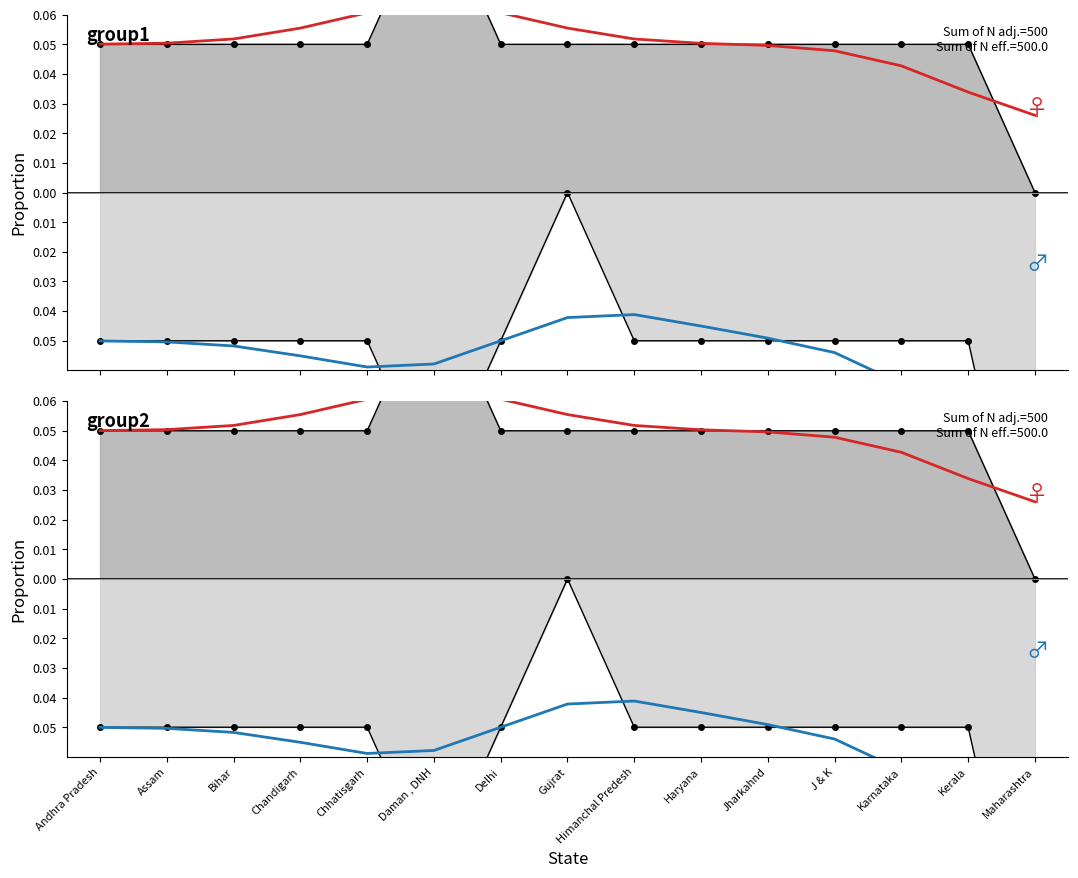

What is the spread (max minus min) of values at Kerala?

0.1